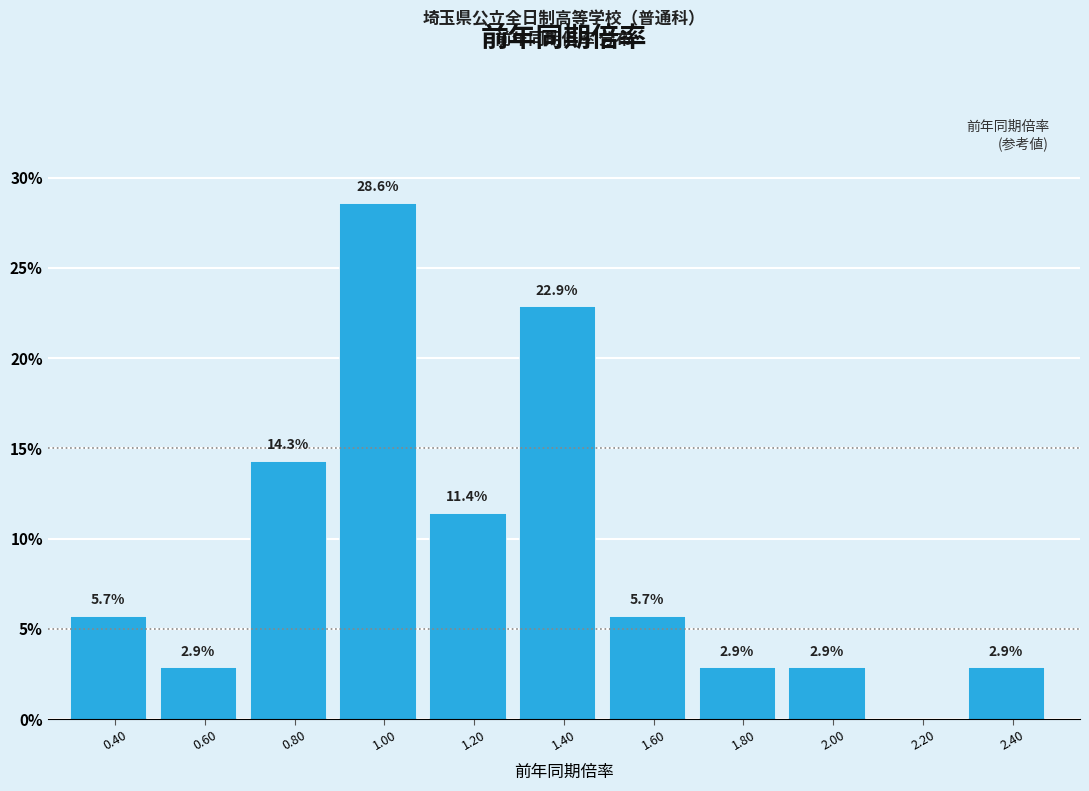

Which range on the x-axis has the tallest bar?

0.9 to 1.1